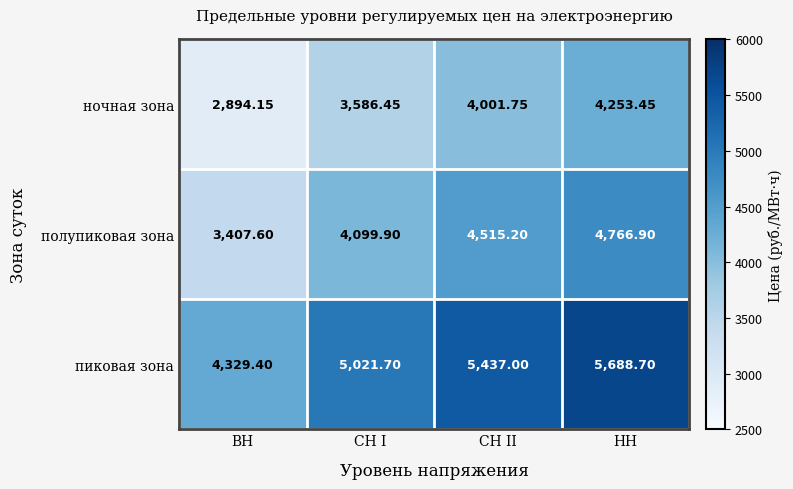

Where does the ночная зона series first go above 4001?

СН II